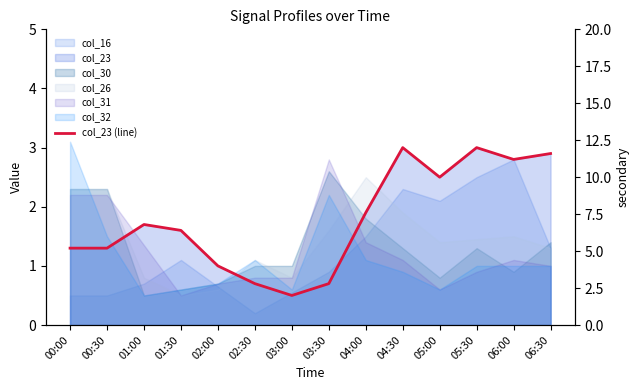

At which label is the value closest to 1?

02:00